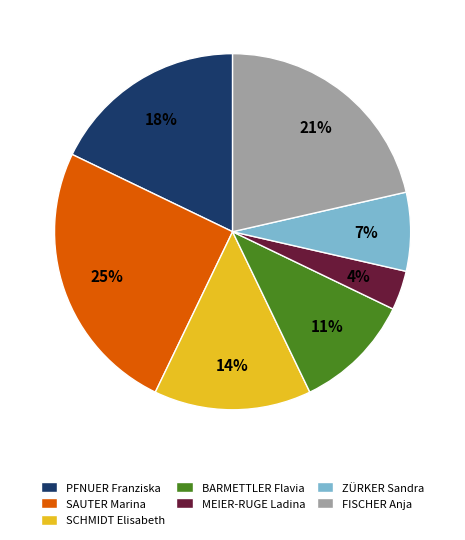

The FISCHER Anja slice represents 21% of the pie. True or false?

True